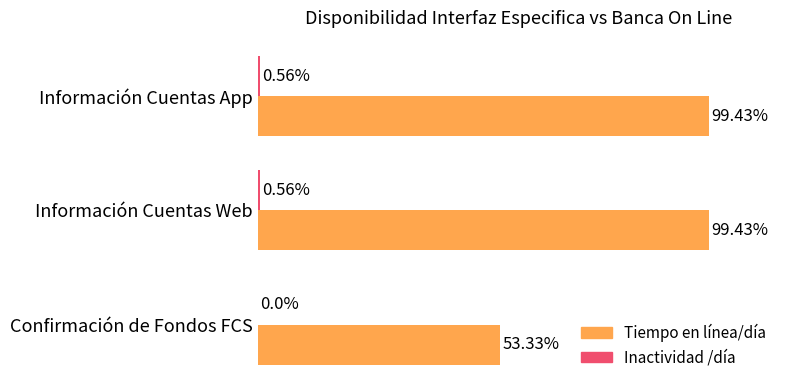

Which series has the largest total across all categories?

Tiempo en línea/día